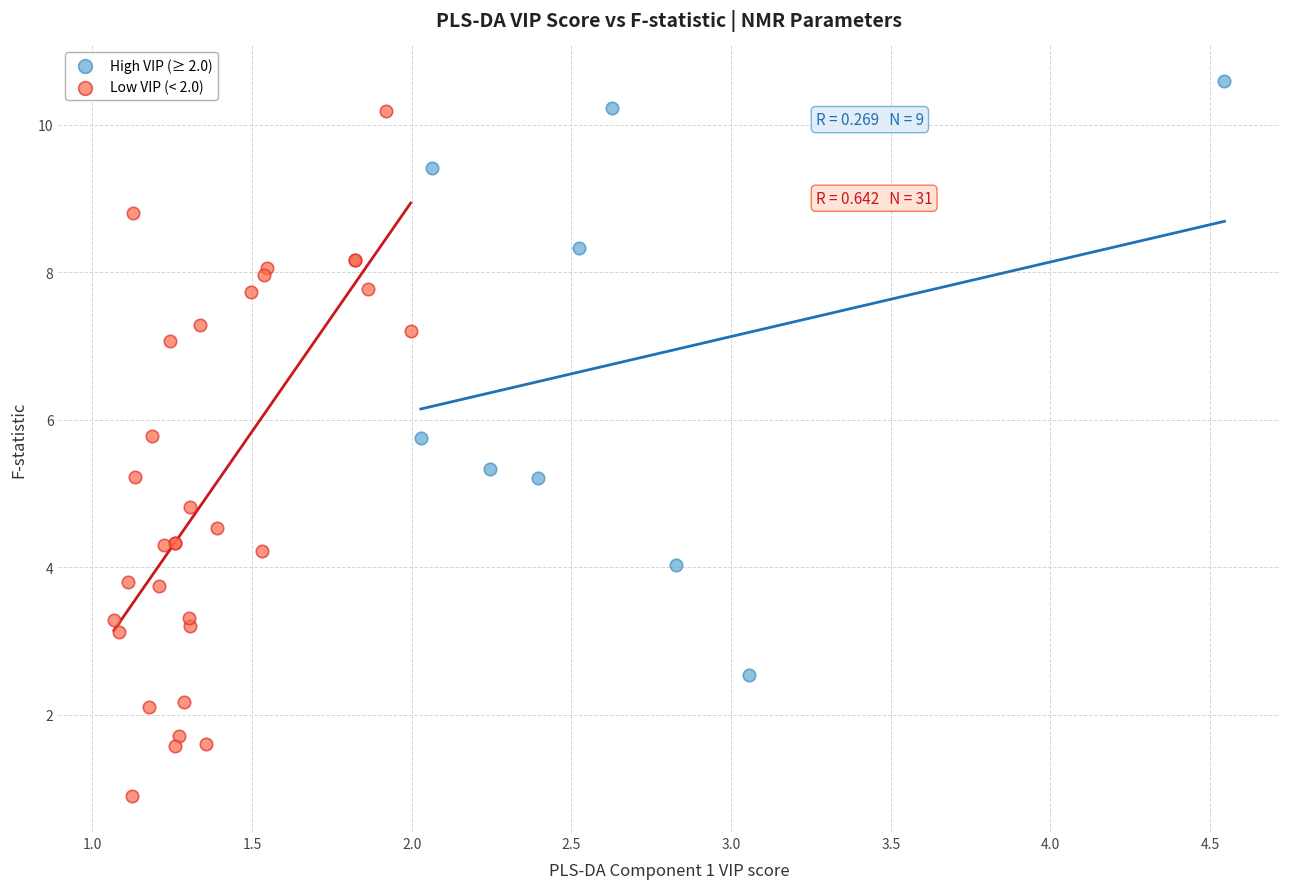

Which series reaches the minimum Y coordinate?

Low VIP (< 2.0)